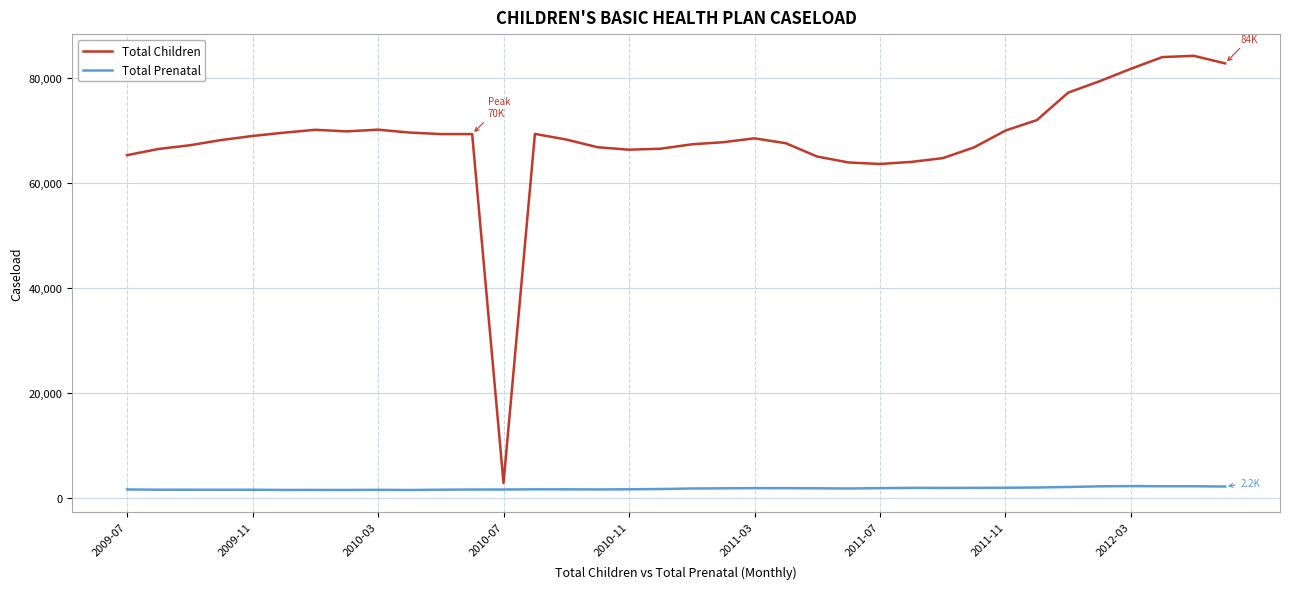

What is the average value of the Total Prenatal series?

1789